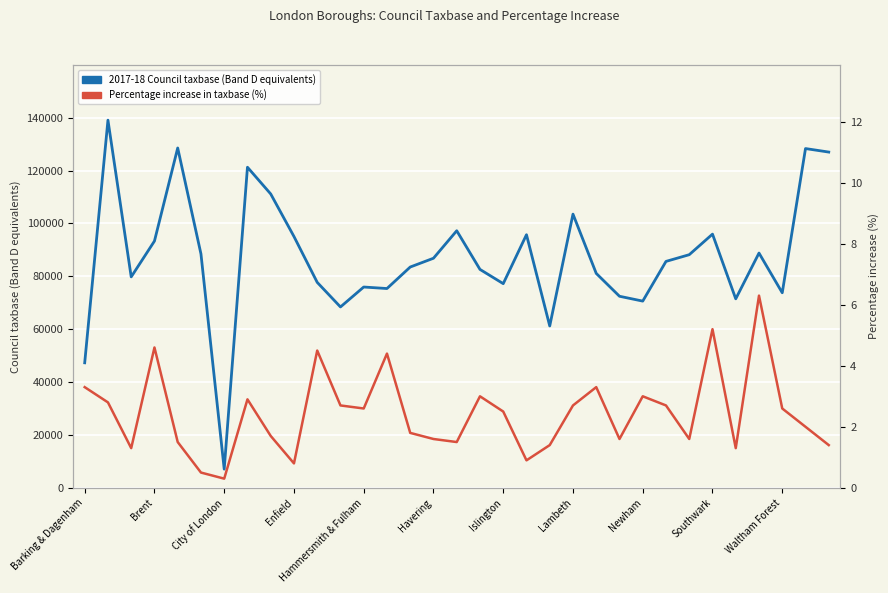

True or false: 2017-18 Council taxbase (Band D equivalents) has more than 0 interior local peaks.

True